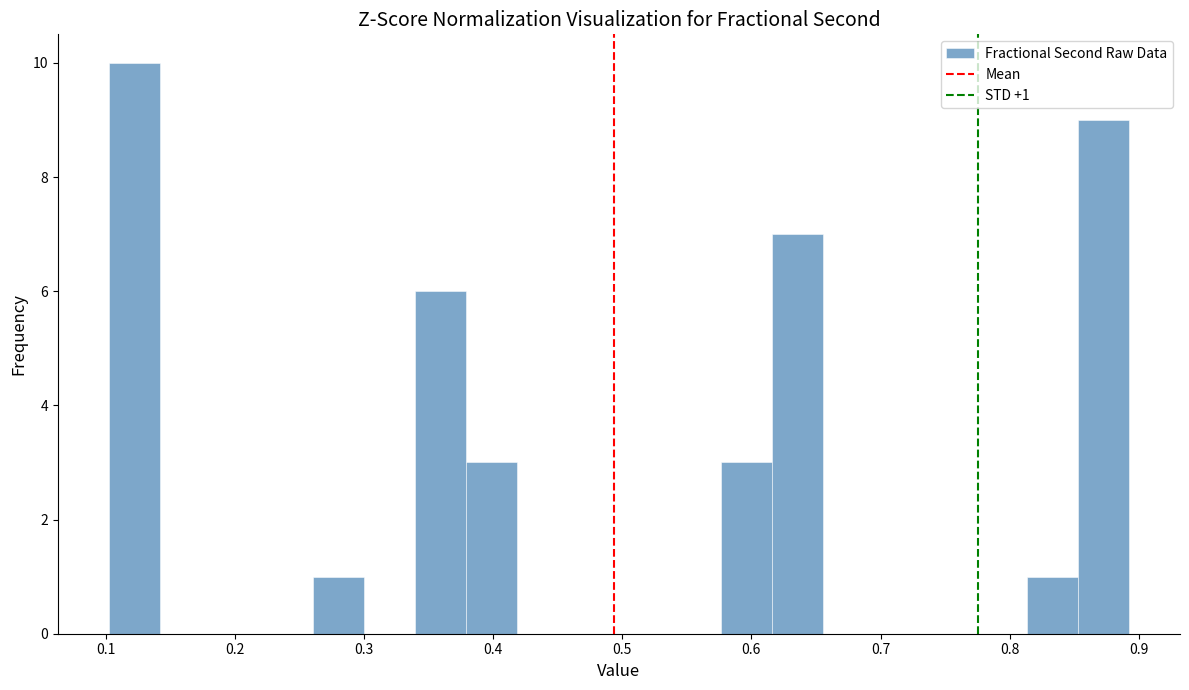

Around what value on the x-axis is the tallest bar? Give the approximate position of its centre, as read against the axis.

0.12